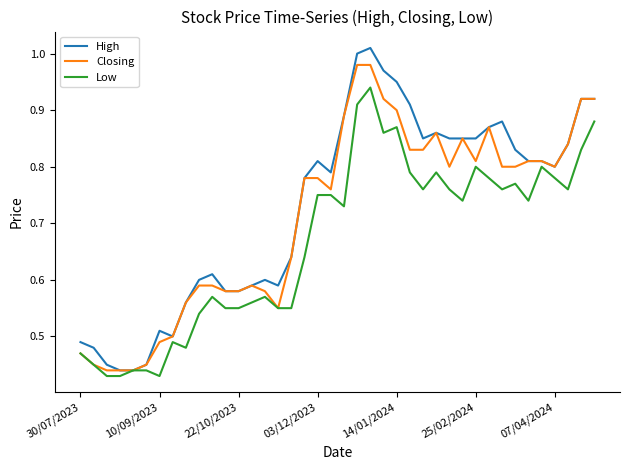

Which series has the largest range (max minus min)?

High